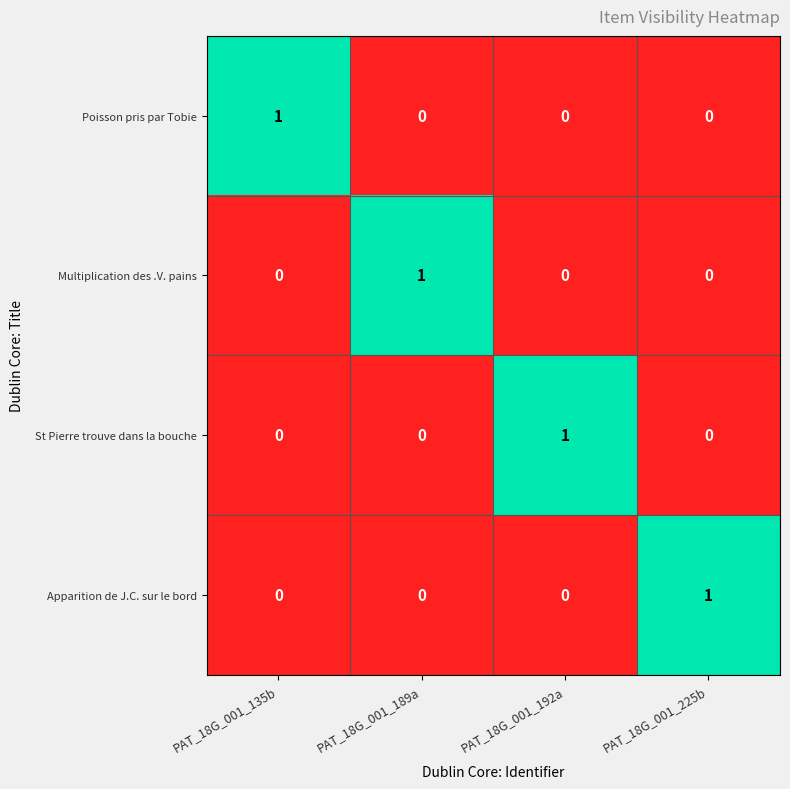

The Multiplication des .V. pains series shows 0 at PAT_18G_001_192a. True or false?

True